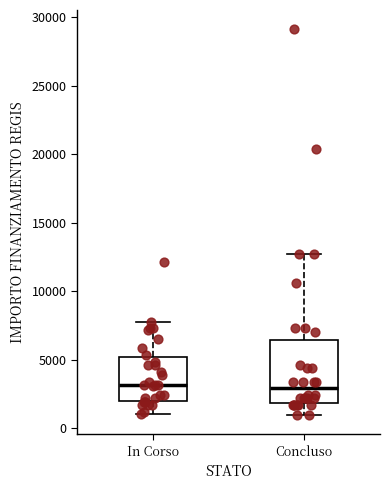

Reading left to right, read every box against the y-axis: the position of its median line, the range the box covers, and the ends of its whiskers. The values are not printed on the chart, so give them approximately, as read against the axis.

In Corso: median 3000, box 2000 to 5000, whiskers 1000 to 8000
Concluso: median 3000, box 2000 to 6500, whiskers 1000 to 12500